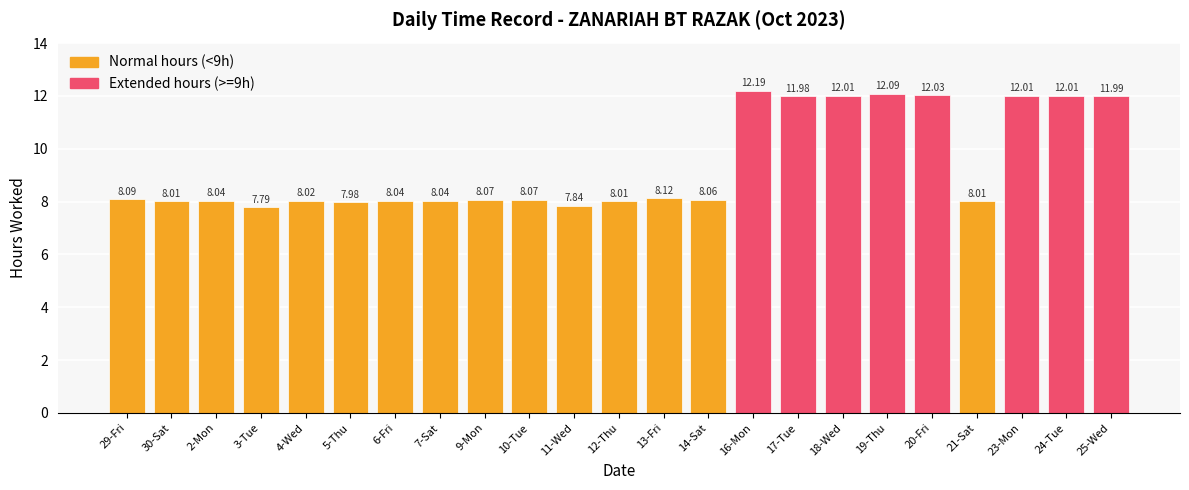

How many bars are there in total?

23